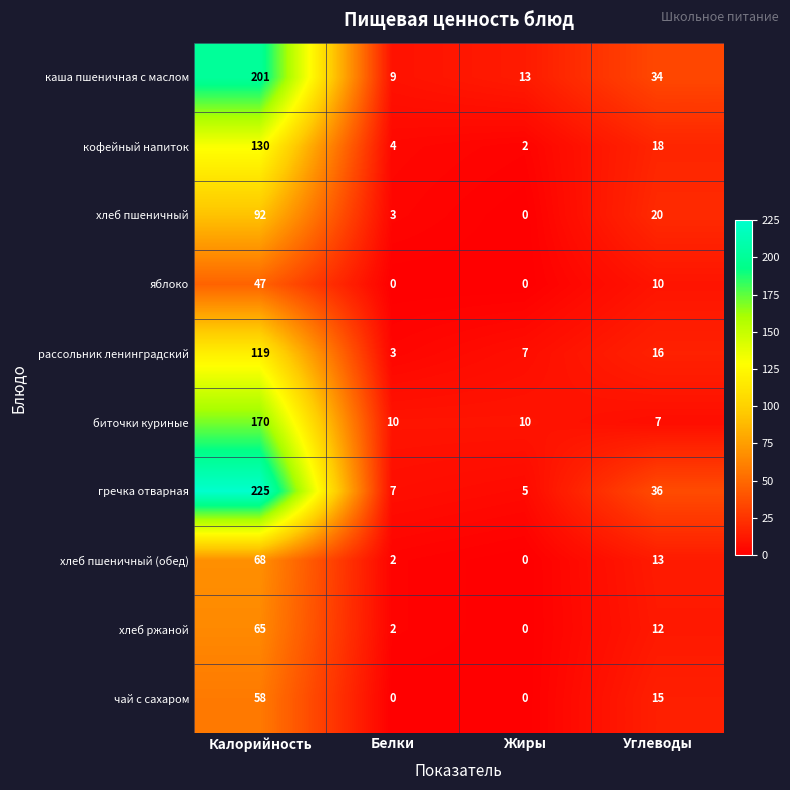

What is the total value across all series at Белки?

40